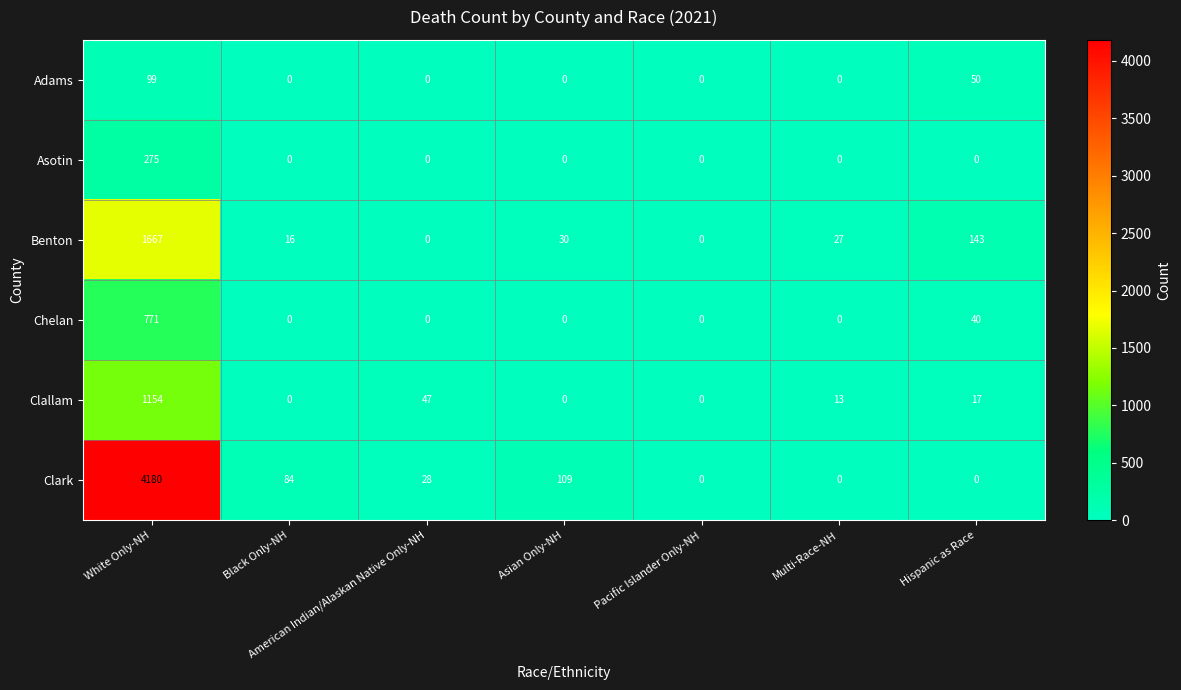

List the series in order of their peak value, lowest first.

Adams, Asotin, Chelan, Clallam, Benton, Clark